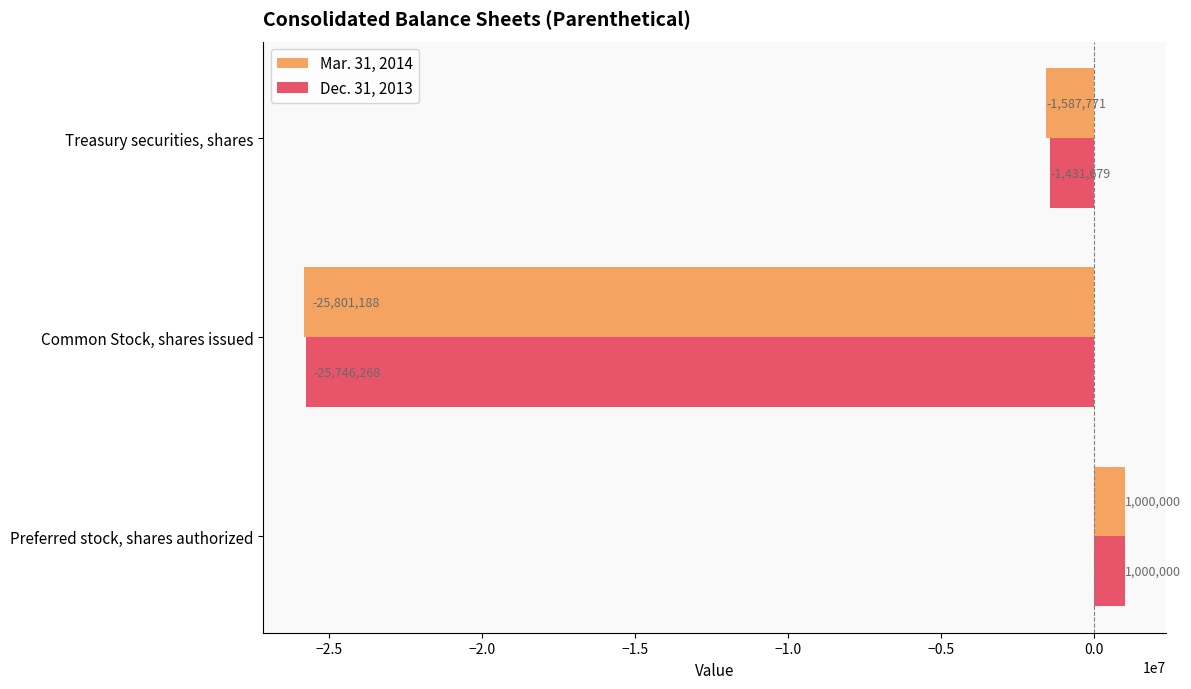

At which category is the sum across all series the highest?

Preferred stock, shares authorized